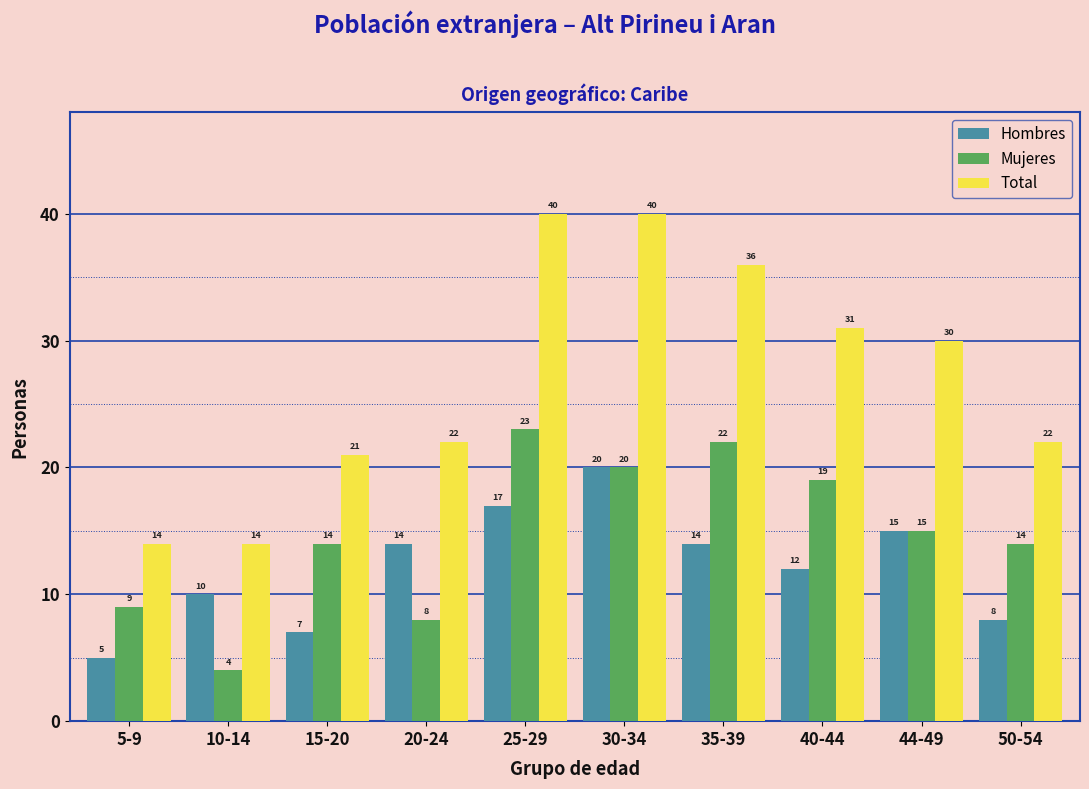

Reading left to right, extract all data points from this chart.

Hombres: 5	10	7	14	17	20	14	12	15	8
Mujeres: 9	4	14	8	23	20	22	19	15	14
Total: 14	14	21	22	40	40	36	31	30	22